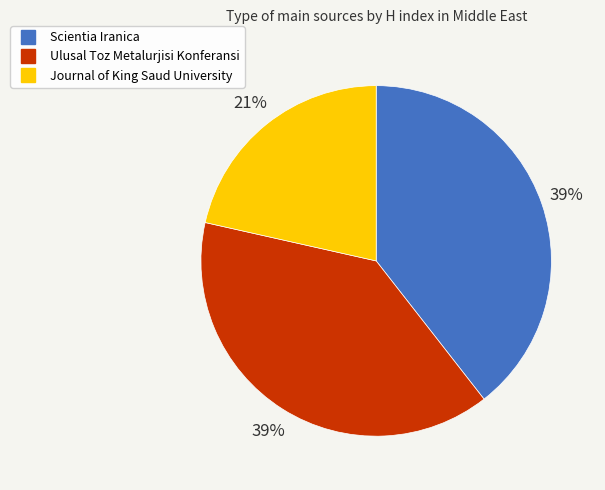

What percentage is the Ulusal Toz Metalurjisi Konferansi slice, to the nearest percent?

39%